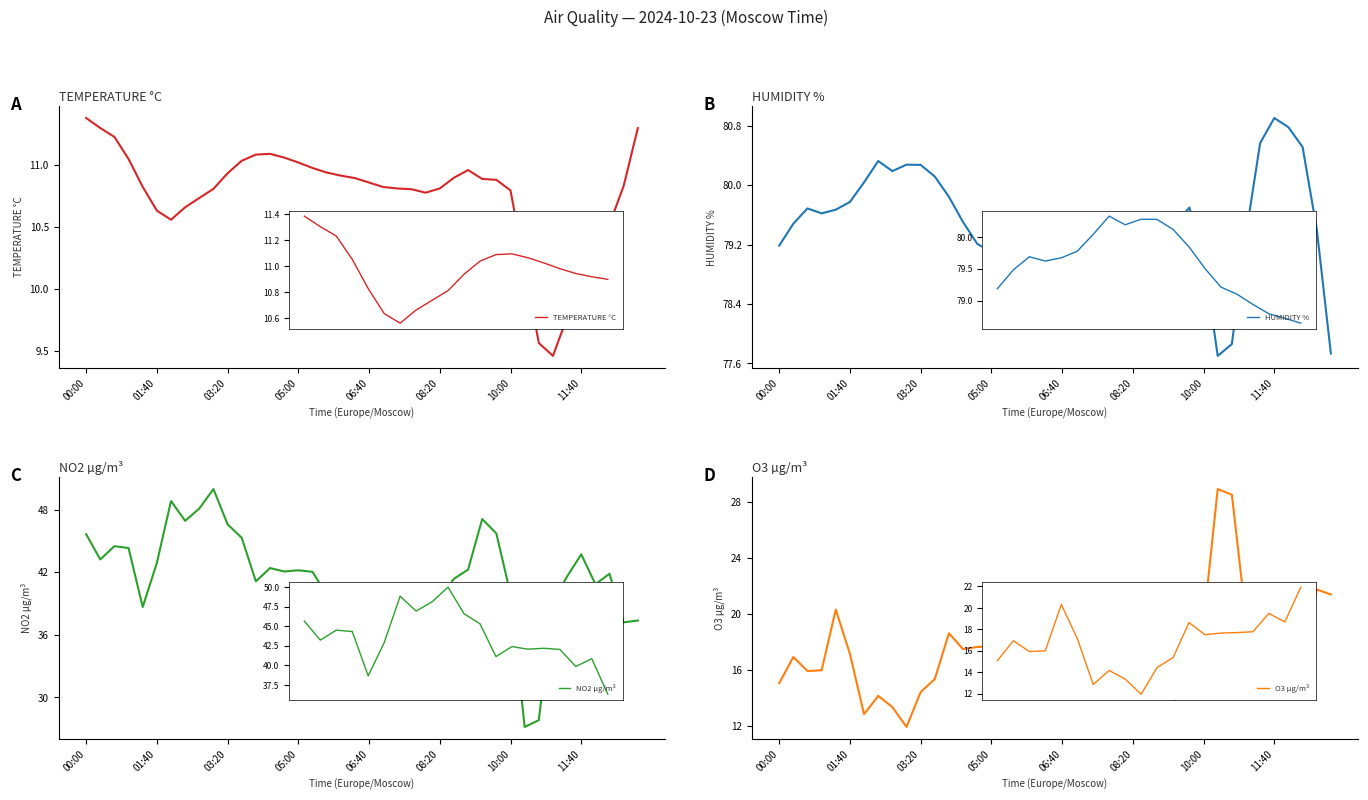

Does the chart have visible grid lines?

No